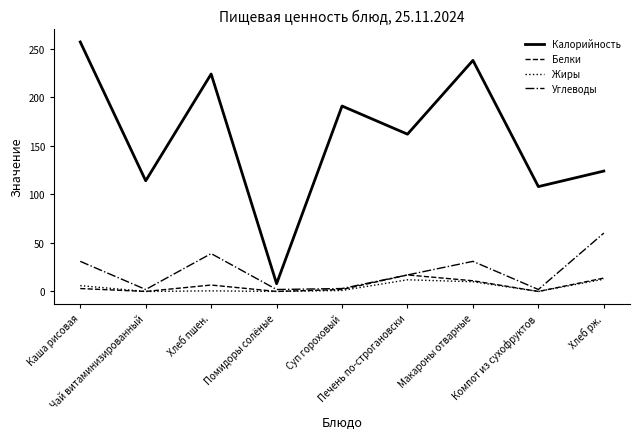

Is the value of Калорийность at Каша рисовая greater than the value of Углеводы at Каша рисовая?

Yes